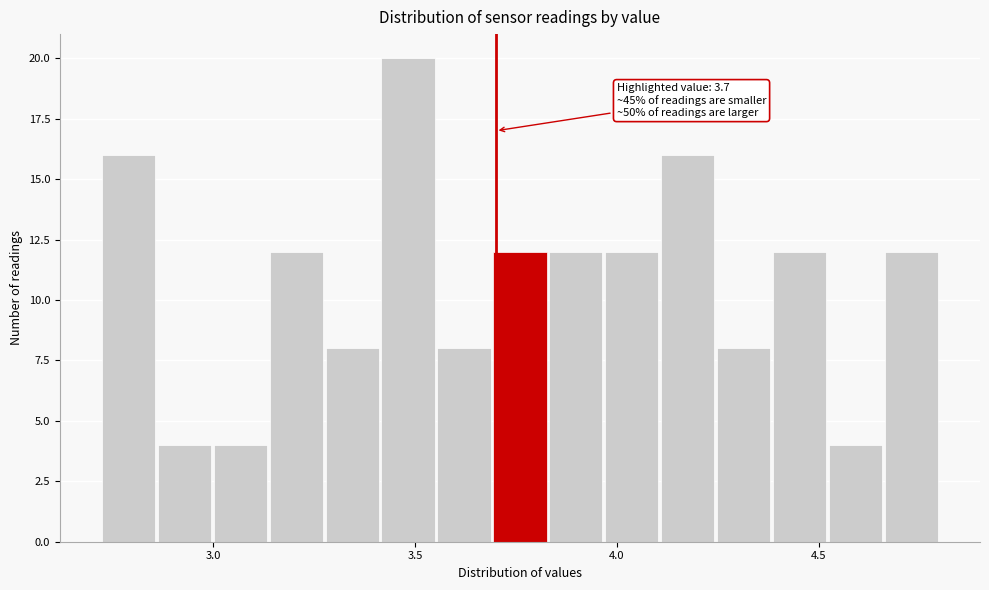

Read against the x-axis, roughly where is the centre of the tallest bar?

3.50